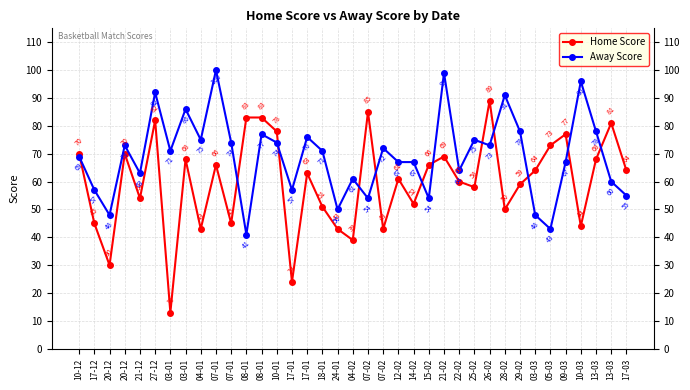

What is the total value across all series at 07-01?

166